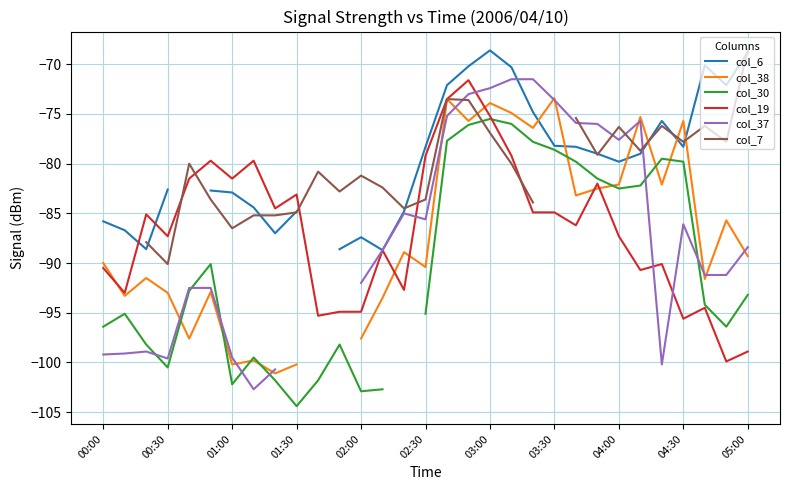

What is the lowest value of the col_19 series?

-99.9